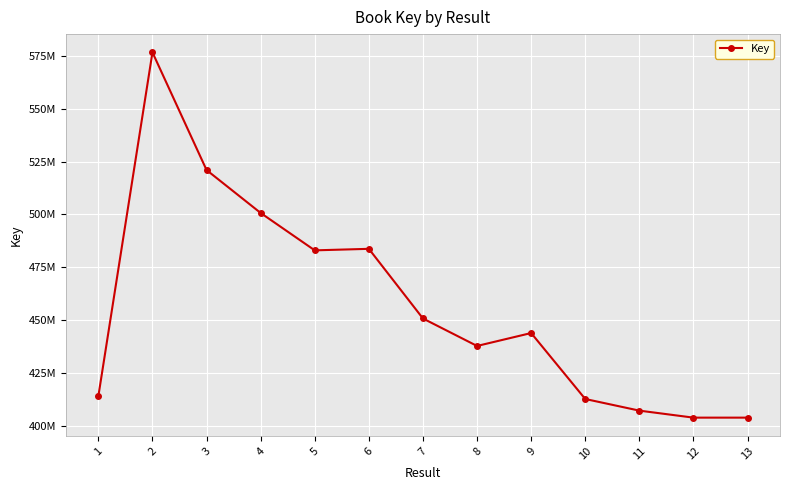

How many points are higher than both their immediate neighbors (excluding endpoints)?

3